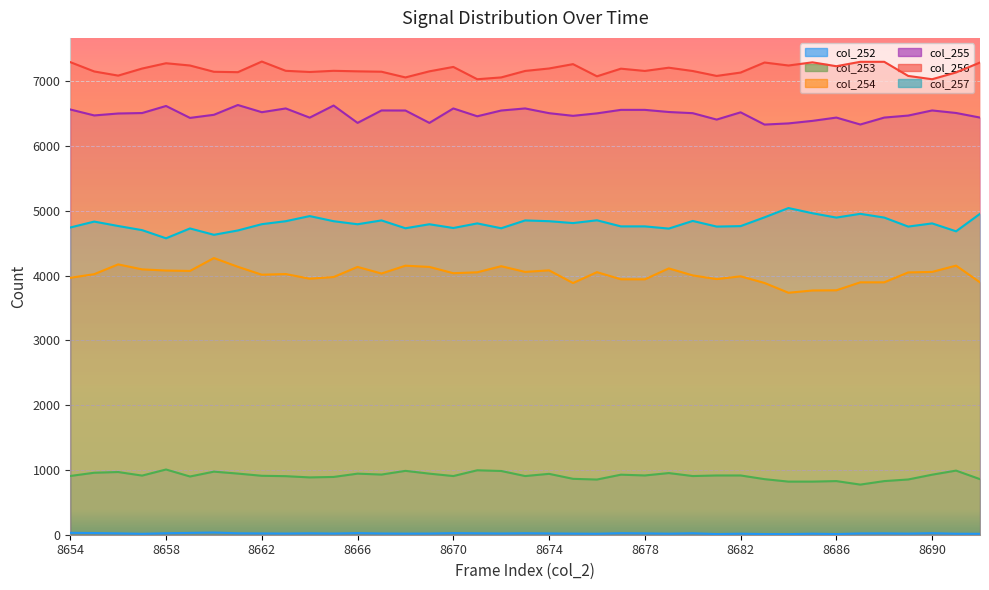

What is the difference between the second highest and second lowest values in the col_254 series?

403